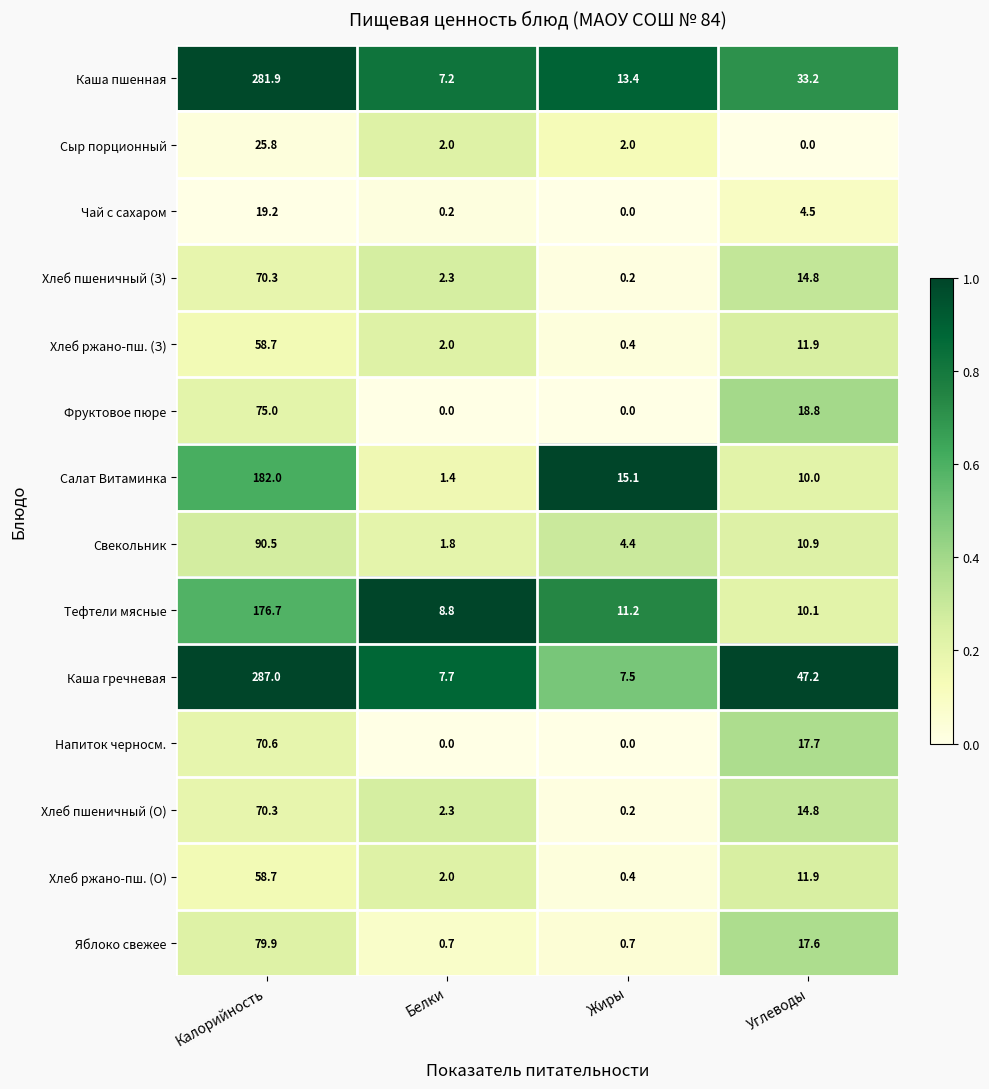

How many distinct data groups are displayed?

14